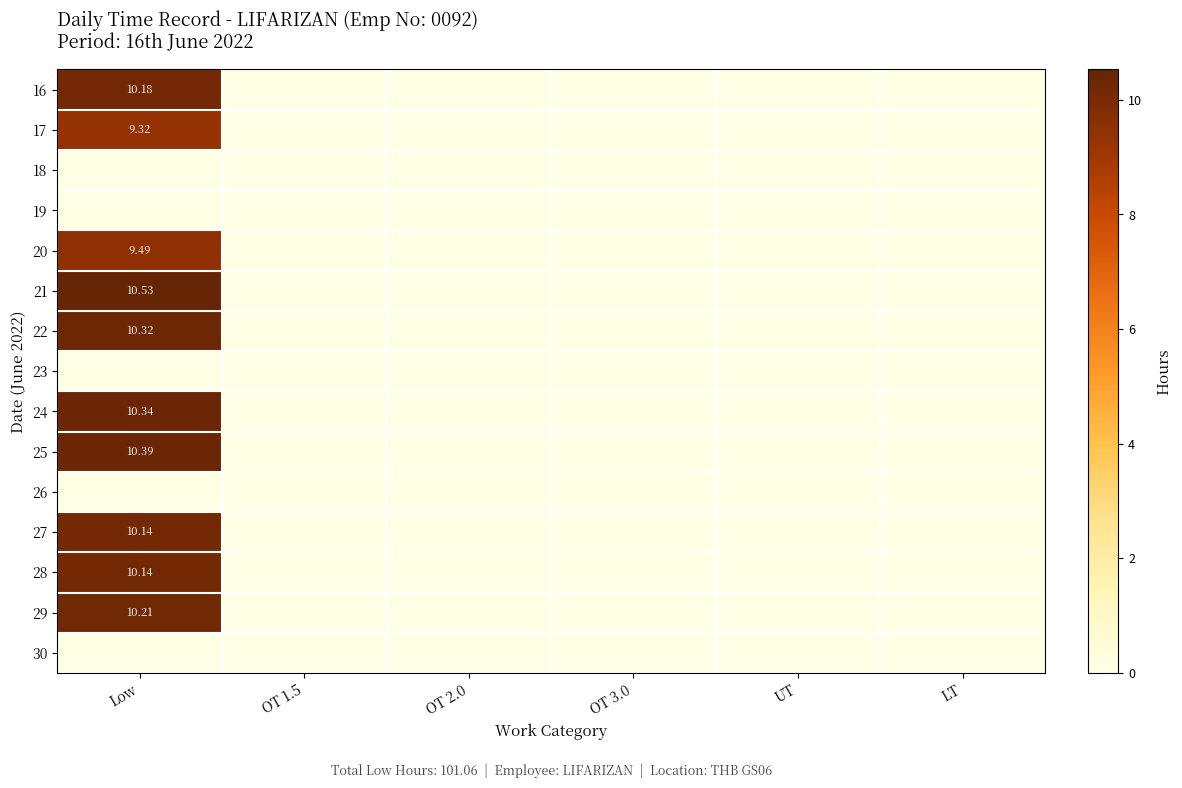

At which label does 19 reach its minimum?

Low